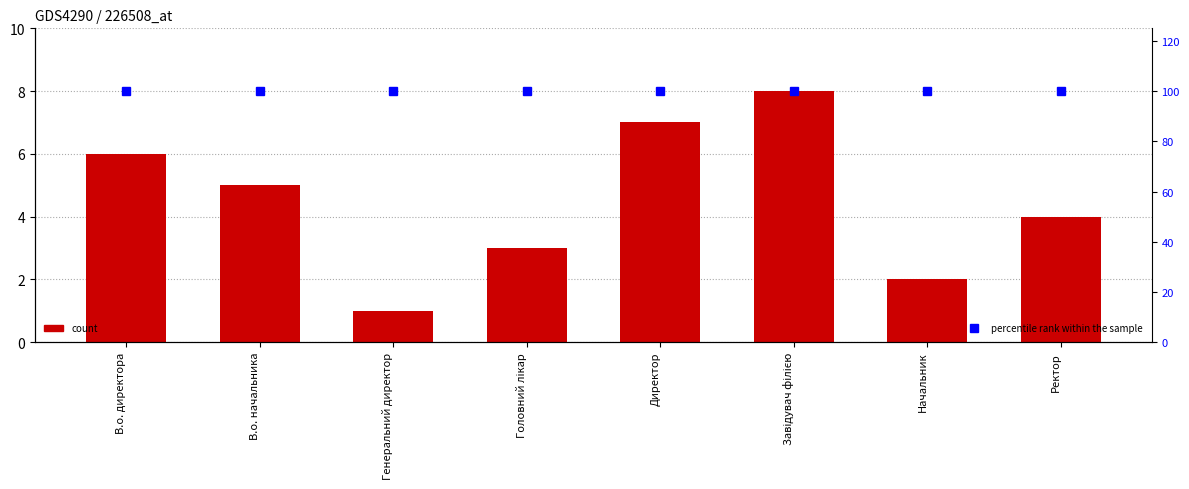

Reading left to right, transcribe all the data shown in this chart.

Ідентифікатор: В.о. директора=6	В.о. начальника=5	Генеральний директор=1	Головний лікар=3	Директор=7	Завідувач філією=8	Начальник=2	Ректор=4
percentile rank within the sample: В.о. директора=100	В.о. начальника=100	Генеральний директор=100	Головний лікар=100	Директор=100	Завідувач філією=100	Начальник=100	Ректор=100